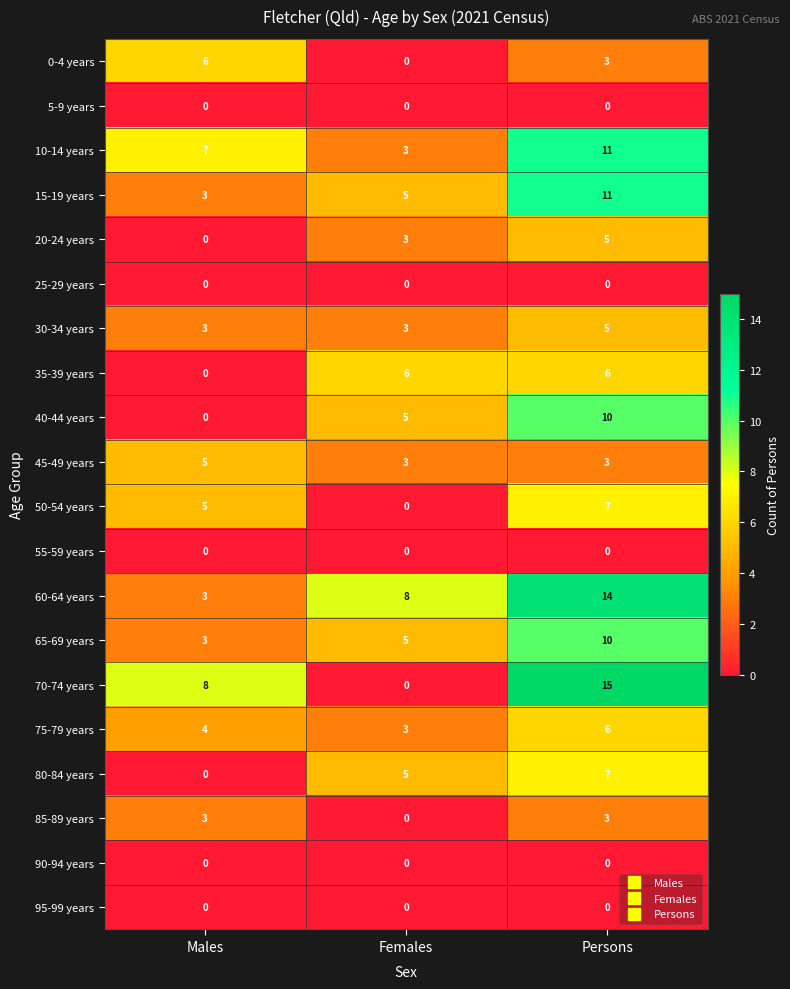

What is the total value across all series at Females?

49